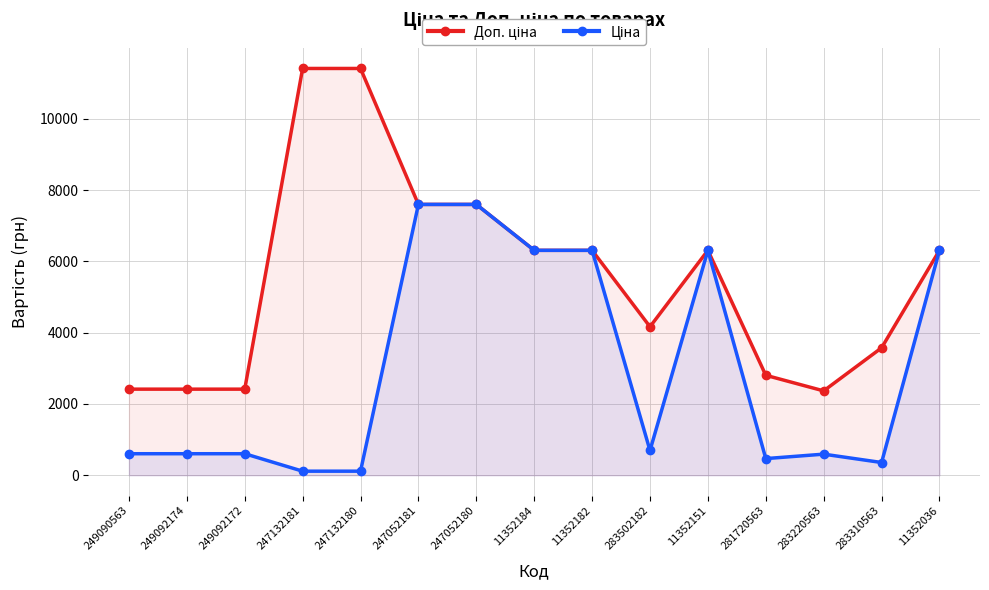

What is the label of the 12th point from the left?

281720563